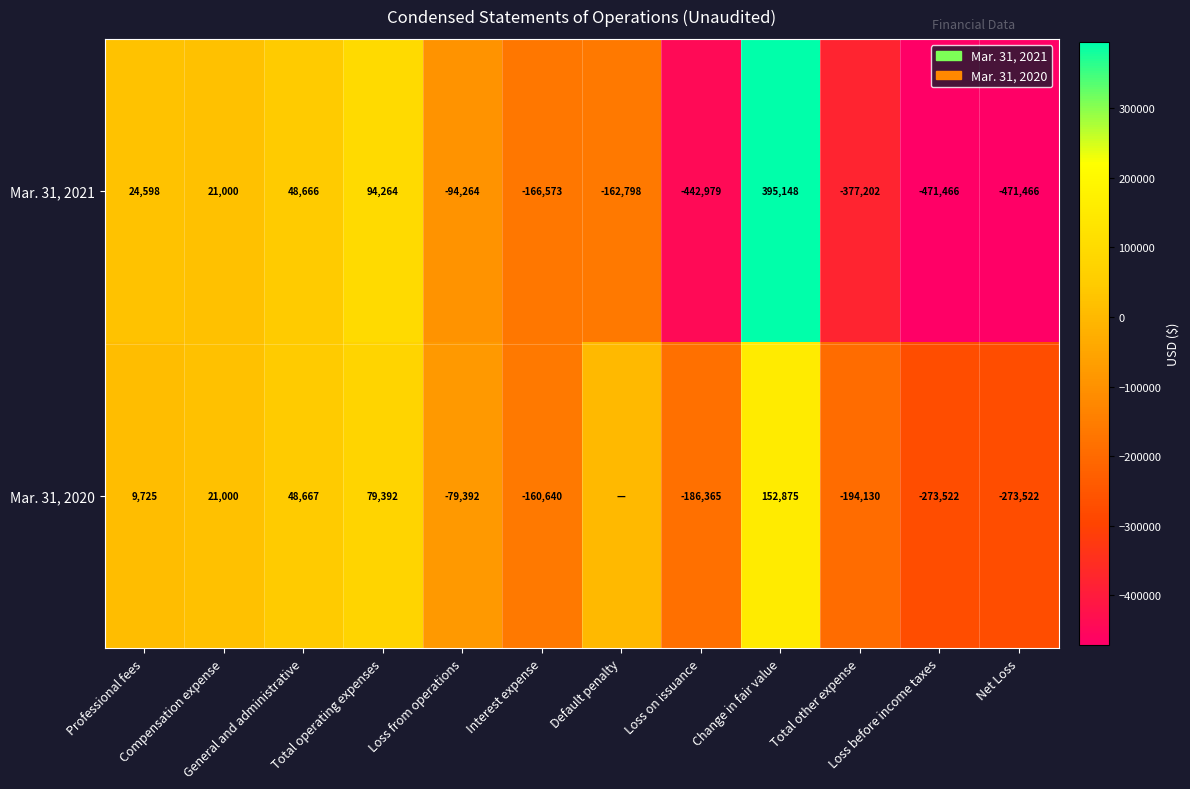

Is the value of Mar. 31, 2021 at Total operating expenses greater than the value of Mar. 31, 2020 at Compensation expense?

Yes